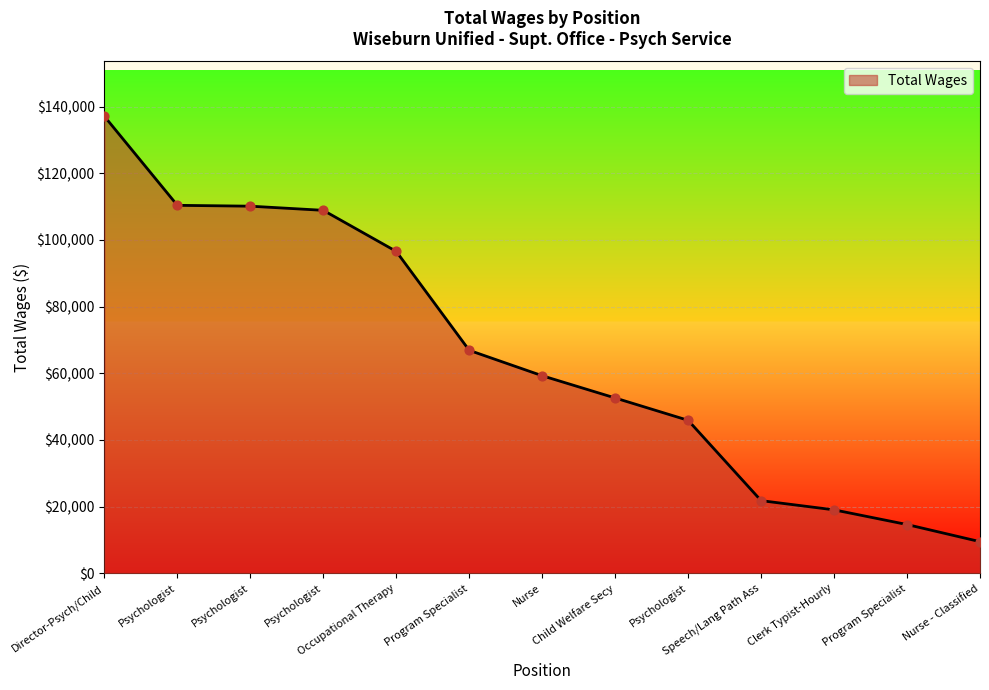

Is this an area chart (filled region under the line)?

Yes